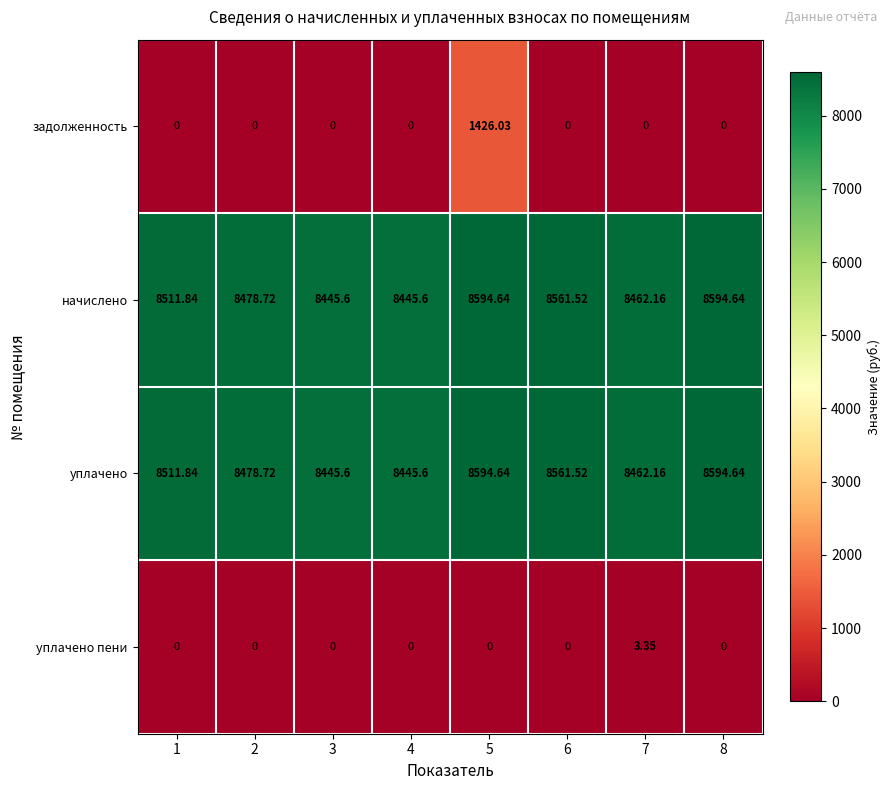

Between 5 and 8, which series saw the biggest shift?

задолженность